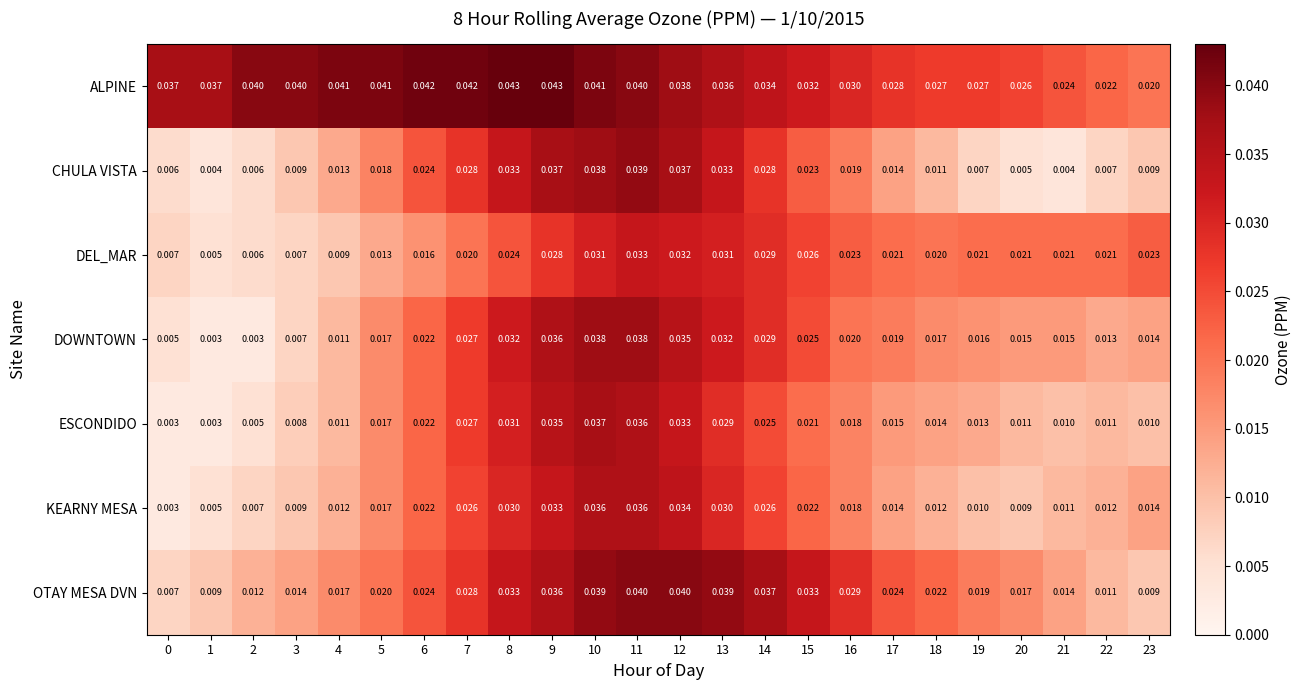

List the series in order of their peak value, highest first.

ALPINE, OTAY MESA DVN, CHULA VISTA, DOWNTOWN, ESCONDIDO, KEARNY MESA, DEL_MAR